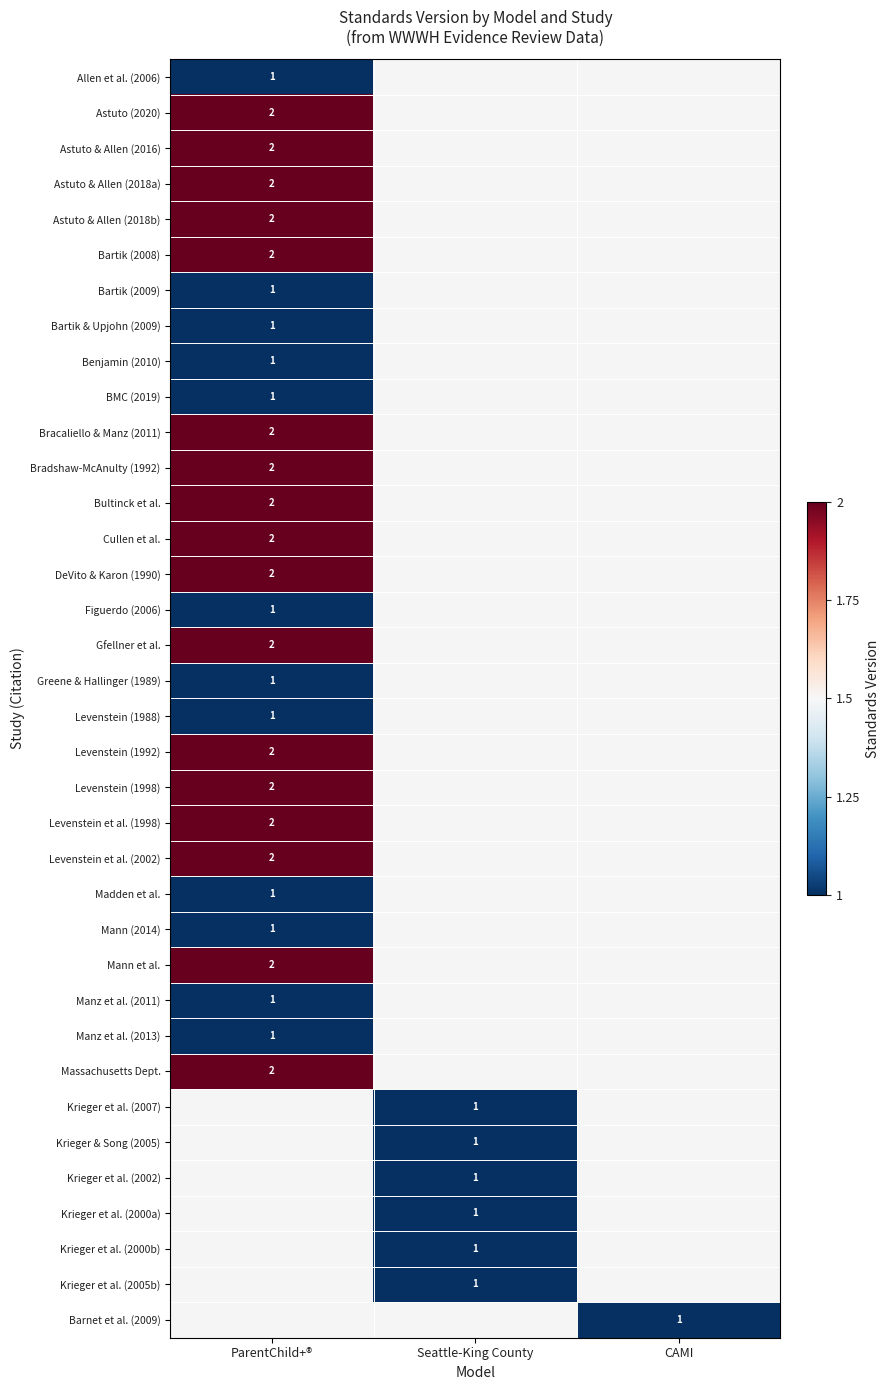

How many values in Madden et al. are above zero?

1